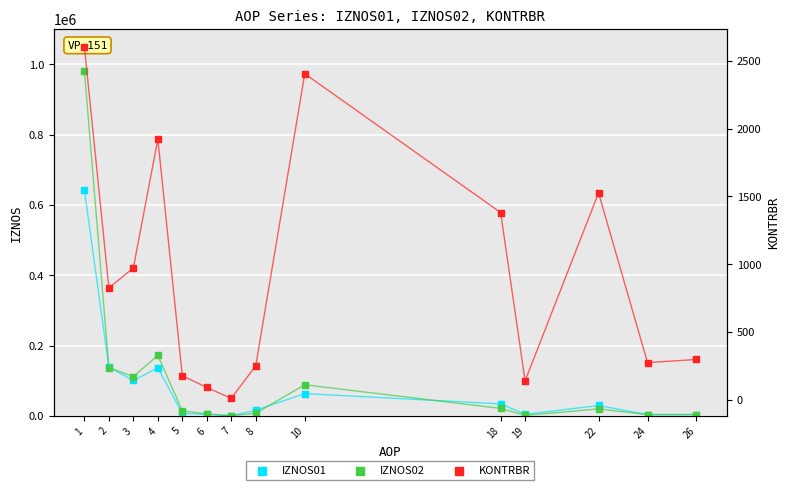

What is the total value across all series at 22?

51020.0